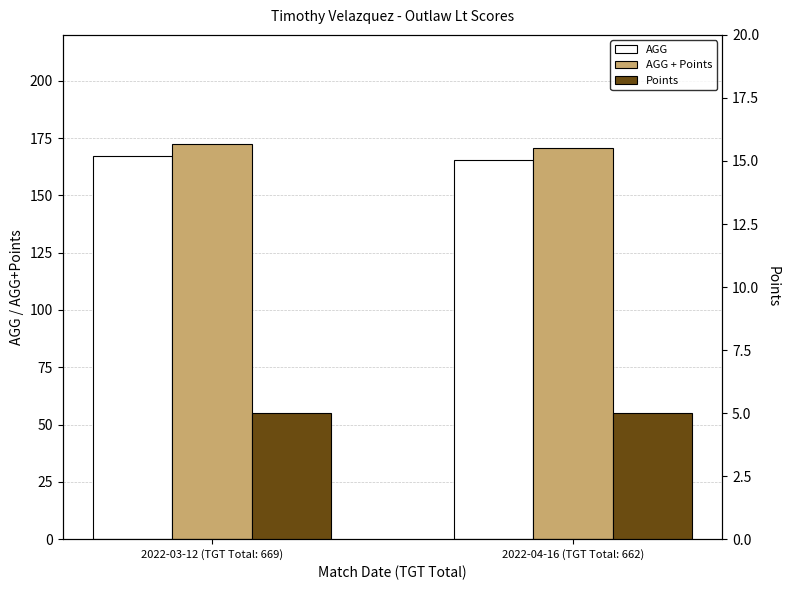

Rank the series at 2022-04-16 (TGT Total: 662) from highest to lowest value.

AGG + Points, AGG, Points